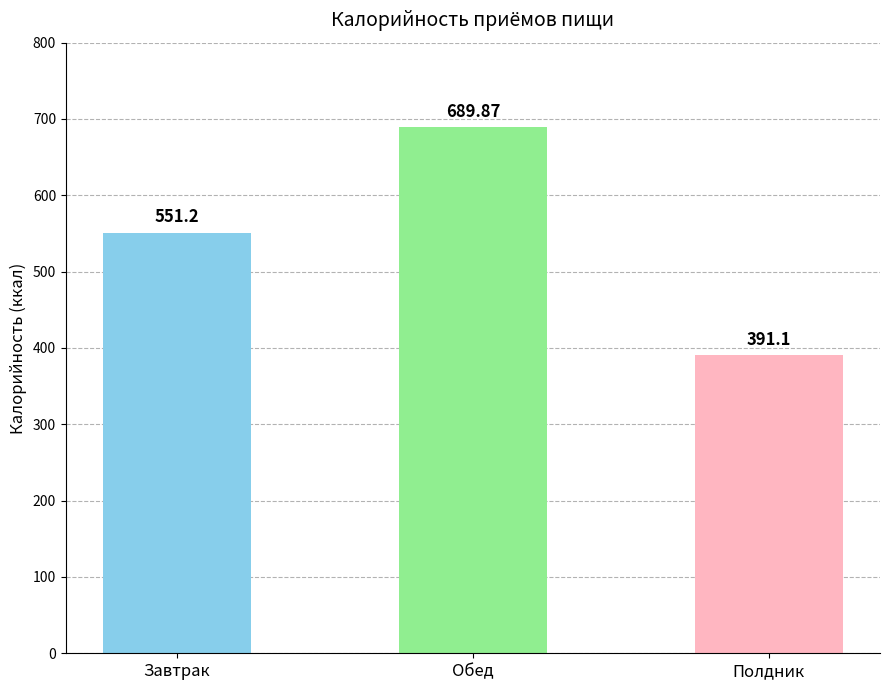

At which label does the data first exceed 551?

Завтрак